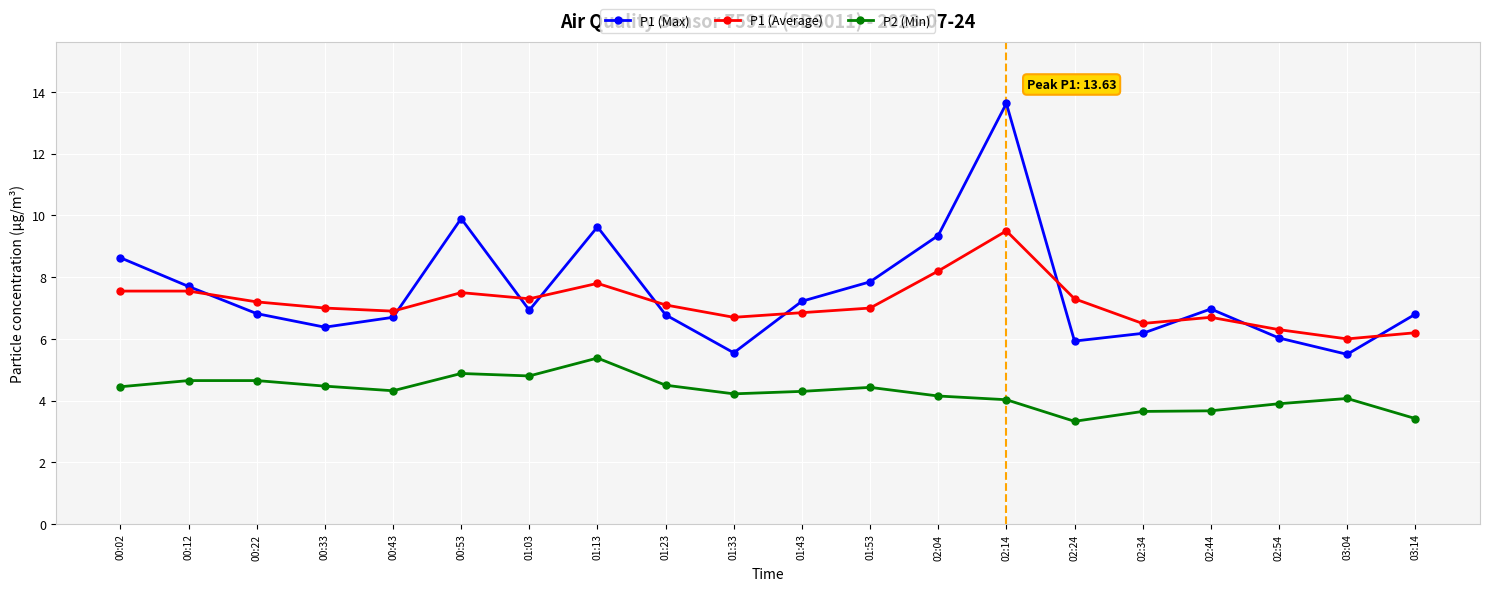

What is the difference between the maximum and minimum values in the P1 (Average) series?

3.5